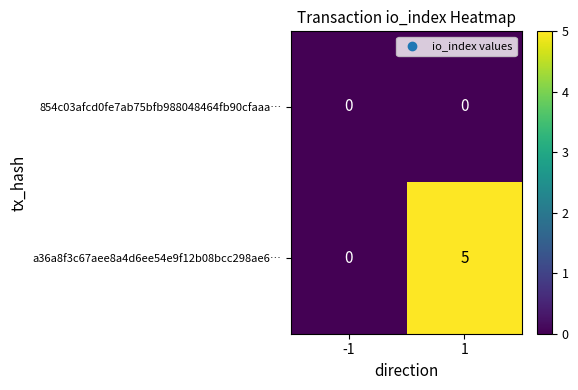

Reading left to right, what are all the values shown in this chart?

854c03afcd0fe7ab75bfb988048464fb90cfaaa…: -1=0	1=0
a36a8f3c67aee8a4d6ee54e9f12b08bcc298ae6…: -1=0	1=5